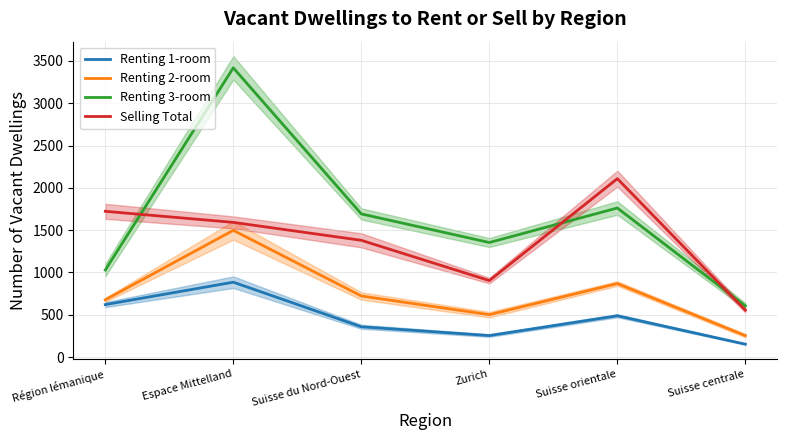

What is the minimum value shown in the chart?

152